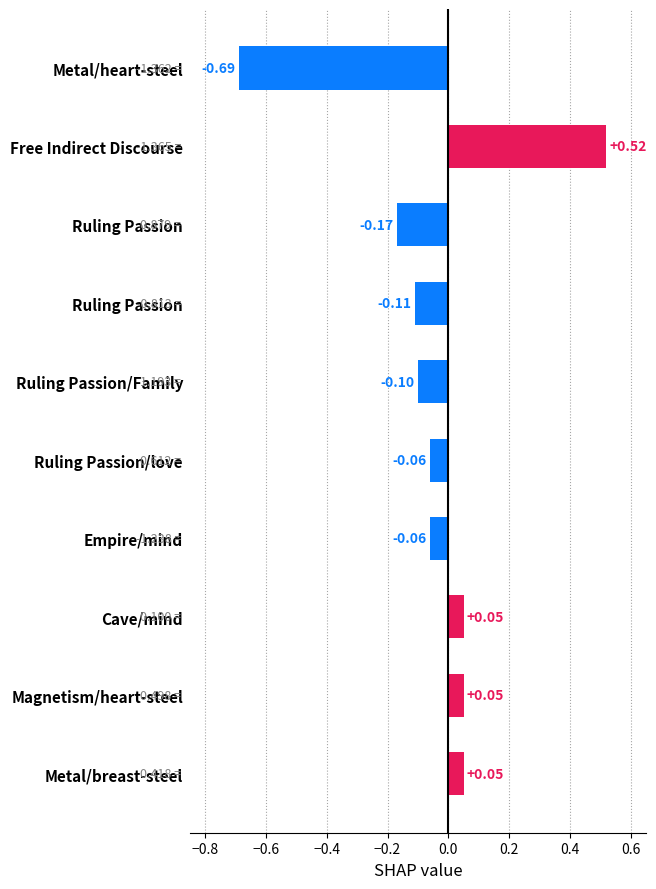

Are the bars horizontal?

Yes